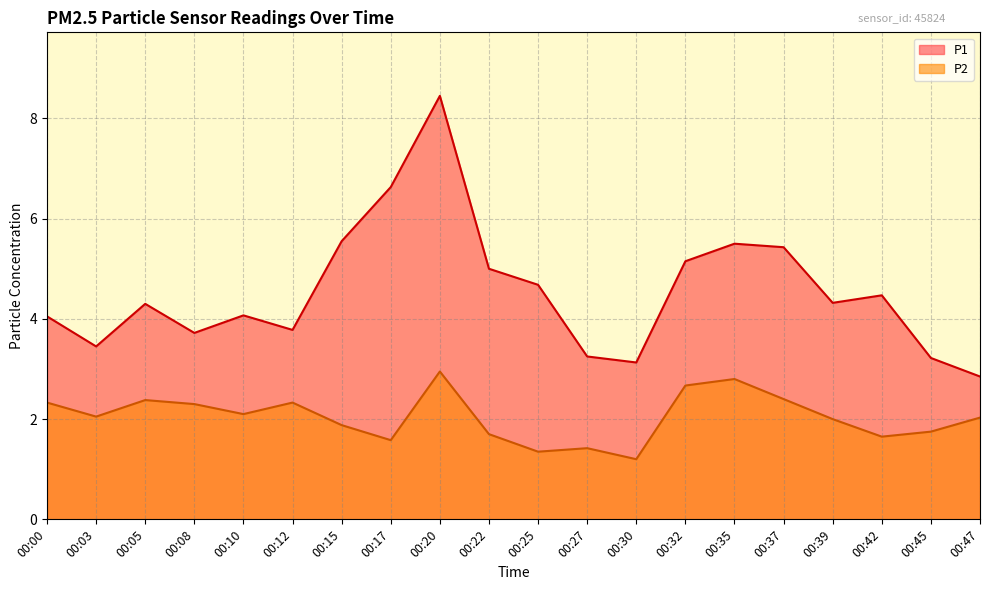

What is the minimum value shown in the chart?

1.2